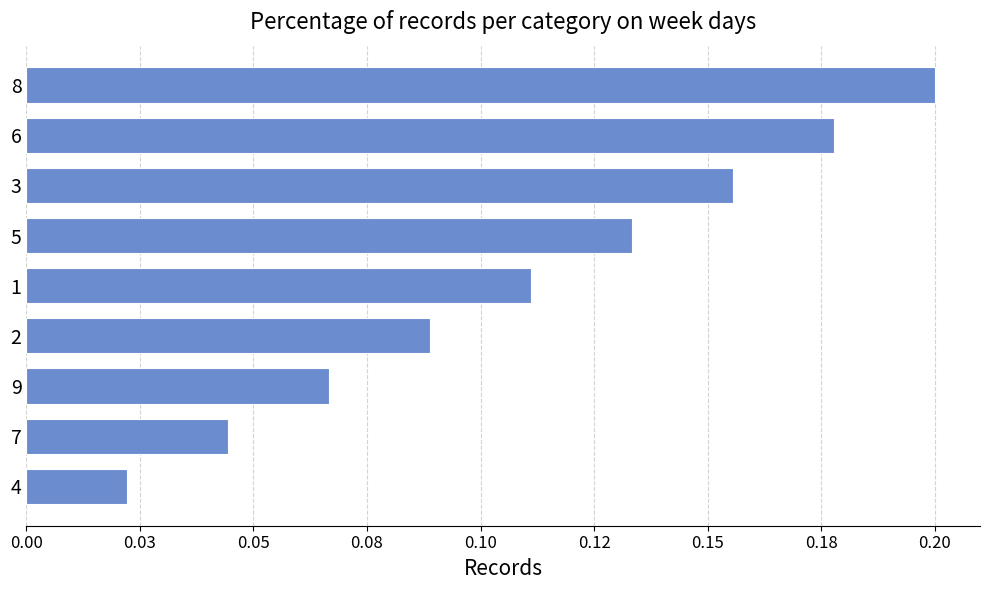

What is the maximum value shown in the chart?

0.2